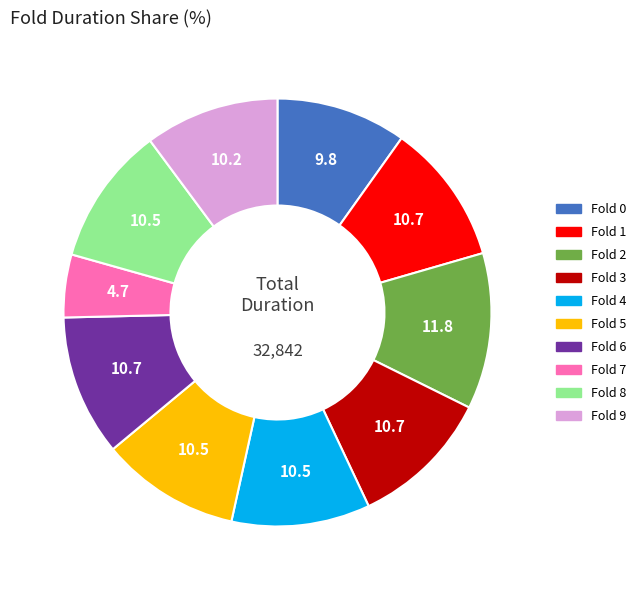

Is there a majority slice in this chart?

No